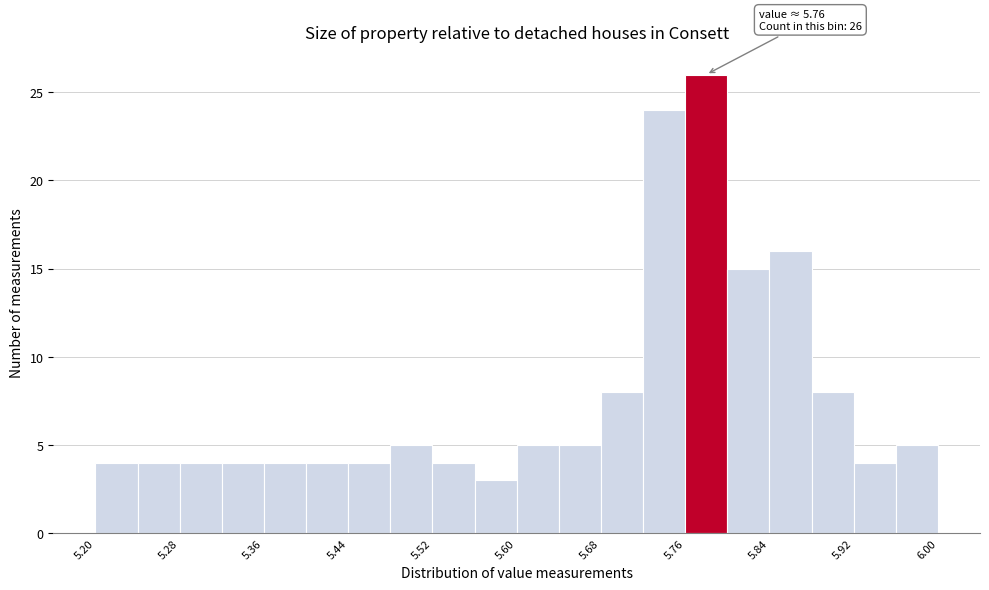

Which range on the x-axis has the tallest bar?

5.76 to 5.80